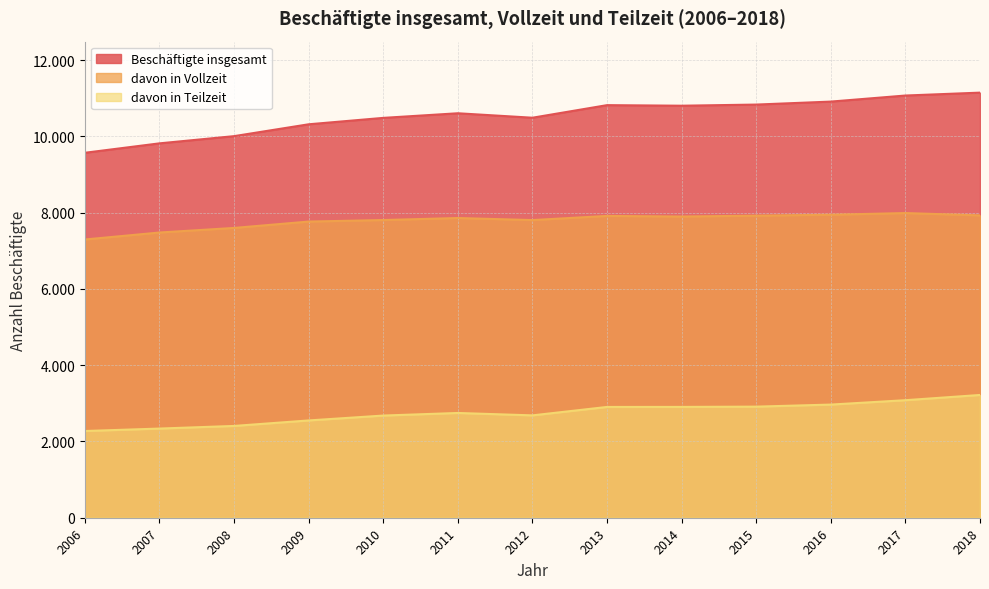

At how many categories does at least one series exceed 10087?

10